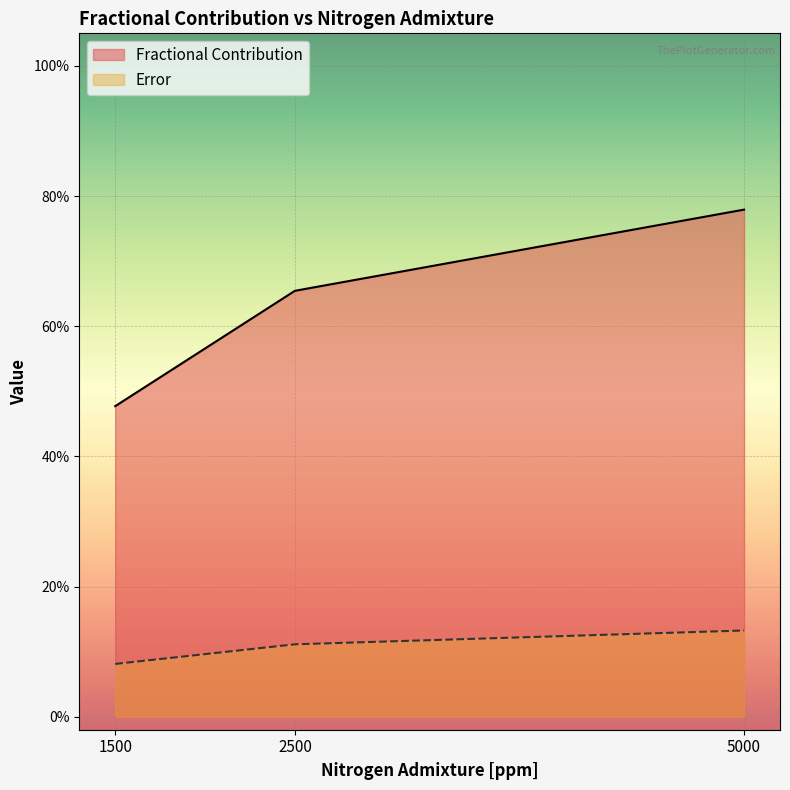

List the series in order of their peak value, lowest first.

Error, Fractional Contribution